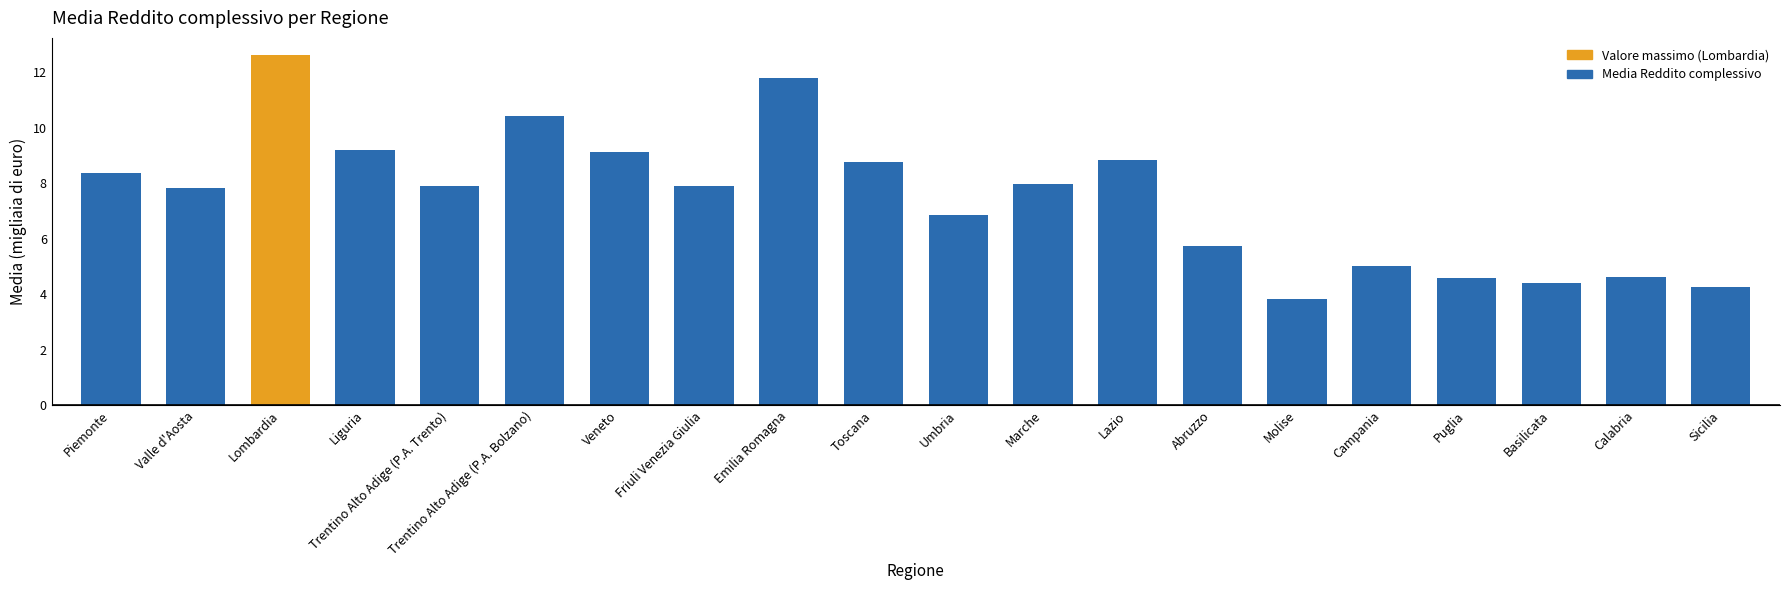

What position from the left is Emilia Romagna?

9